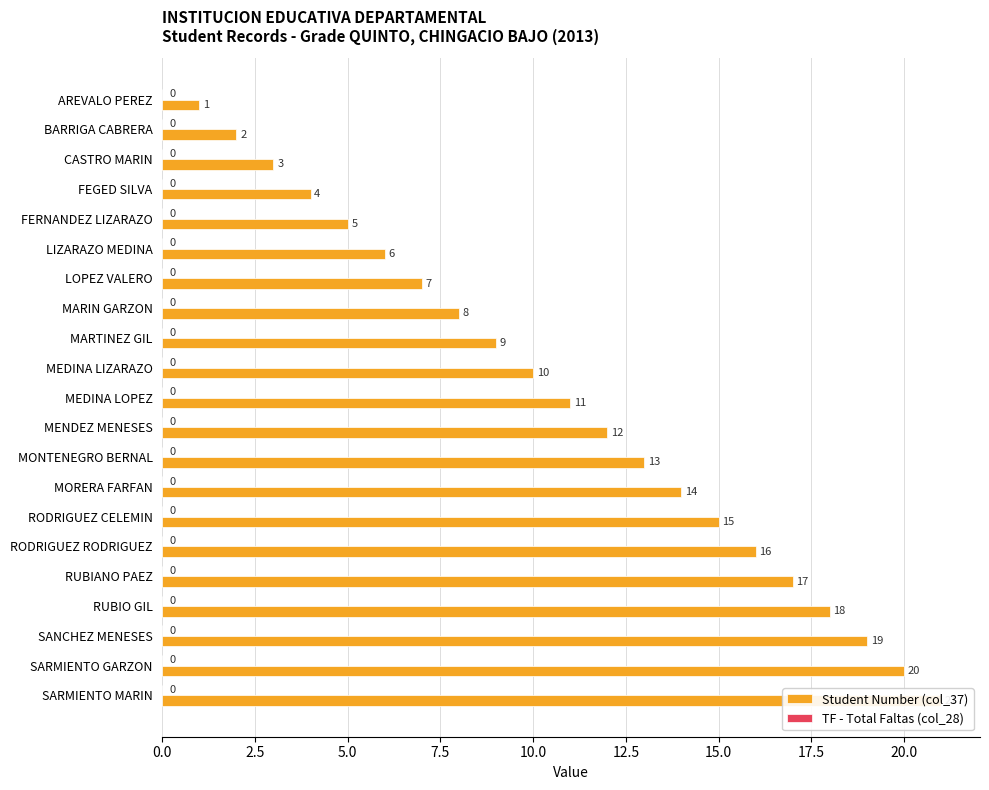

The value of Student Number (col_37) at LOPEZ VALERO is 7.0. True or false?

True